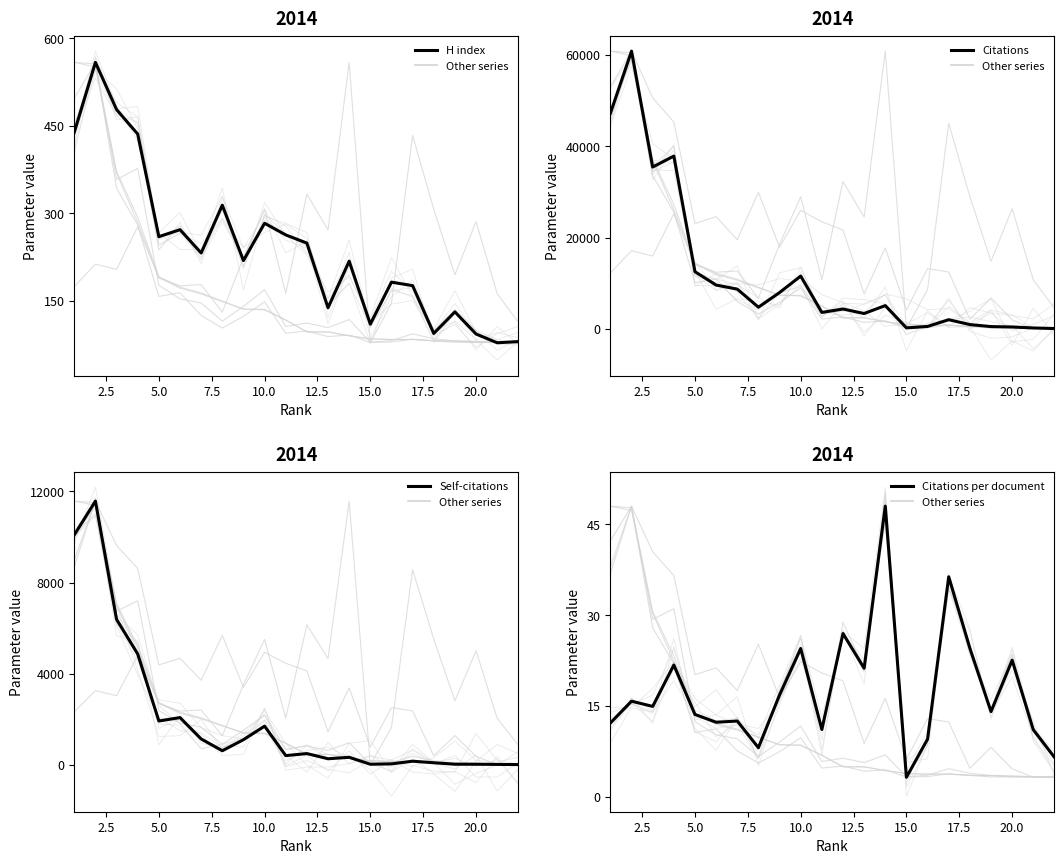

Does the chart display data point markers on the line(s)?

No